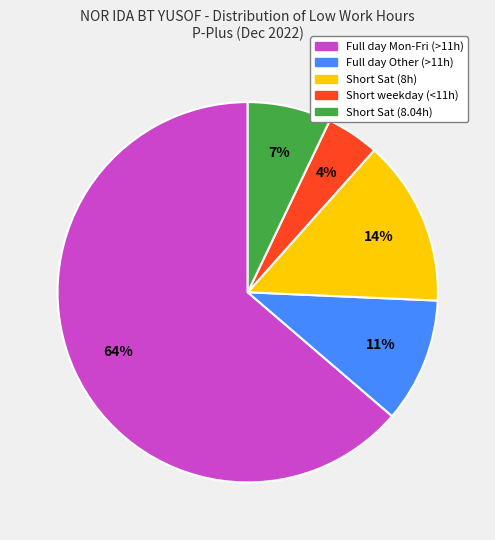

Is there a majority slice in this chart?

Yes